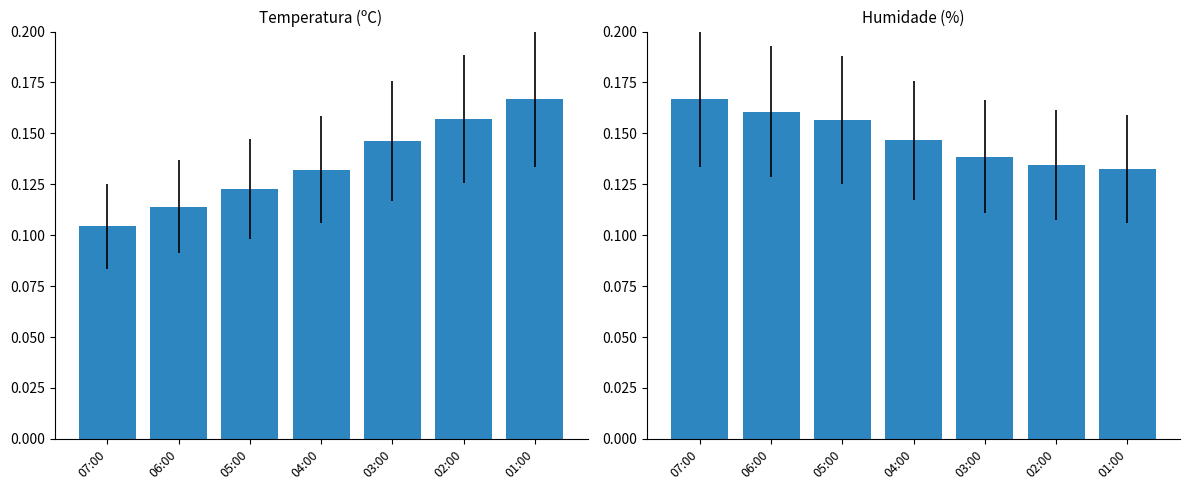

The value of Humidade (%) at 03:00 is 0.1. True or false?

True